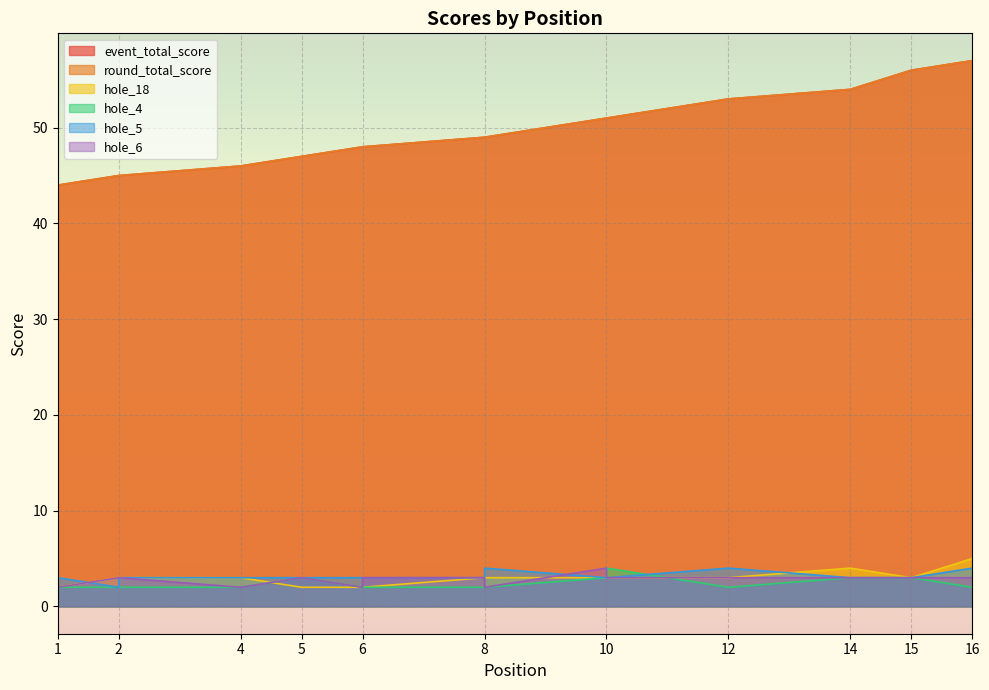

At 14, list the series in order from smallest to largest.

hole_4, hole_5, hole_6, hole_18, event_total_score, round_total_score